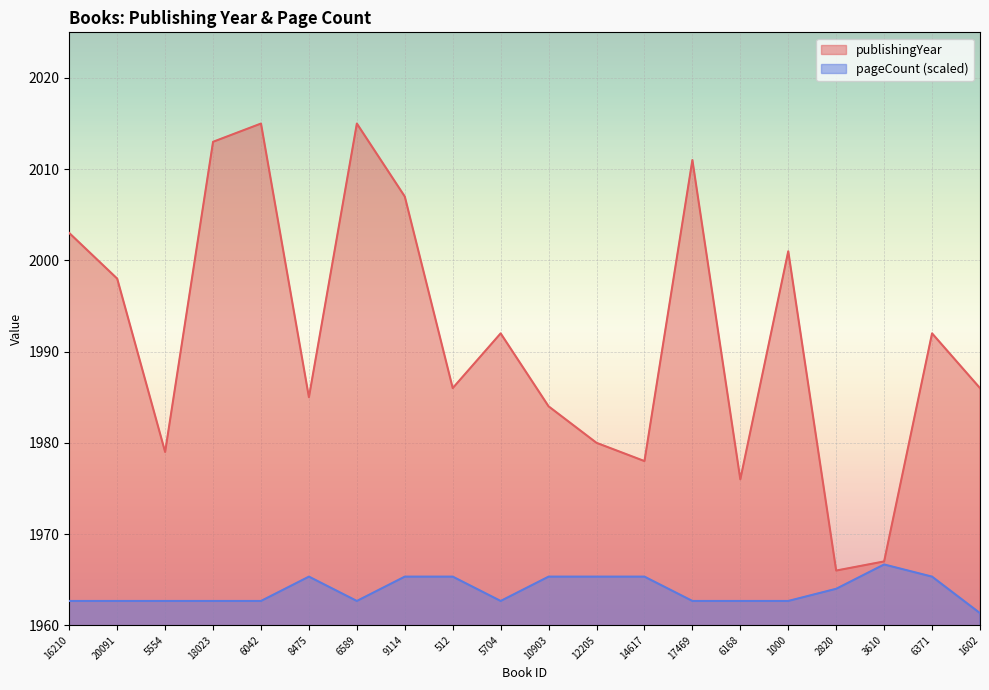

How many lines are shown in the chart?

2